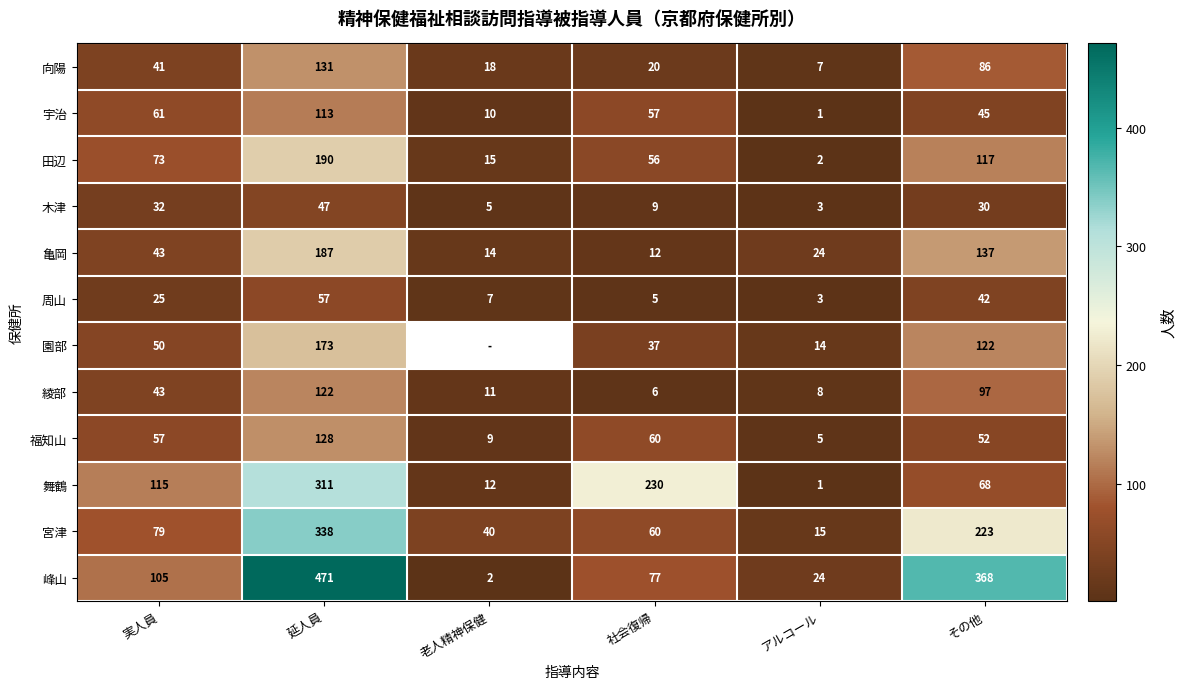

What is the difference between the 園部 values at アルコール and 延人員?

159